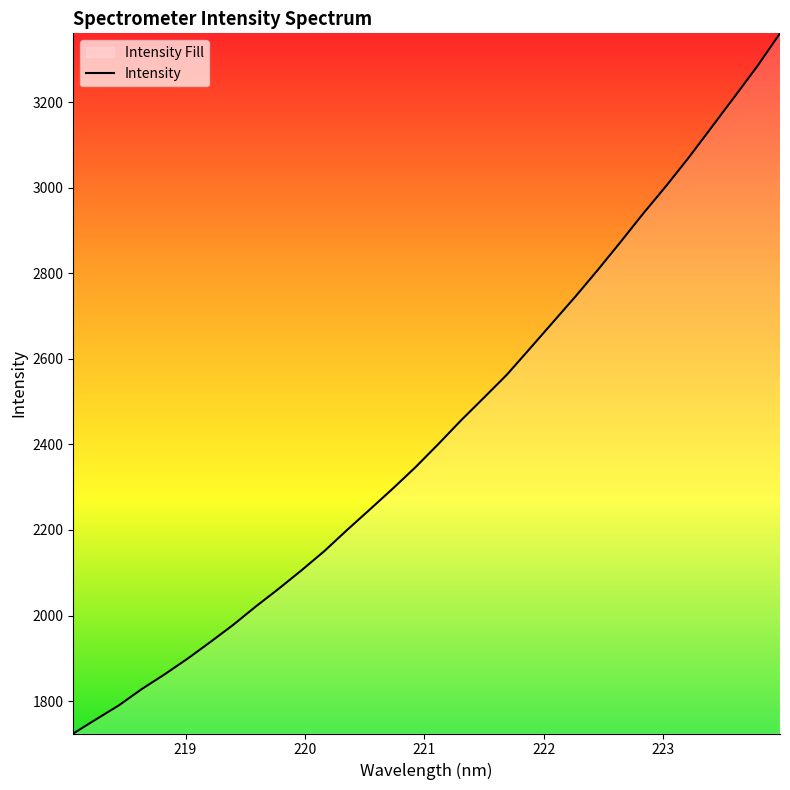

What is the maximum value shown in the chart?

3360.8